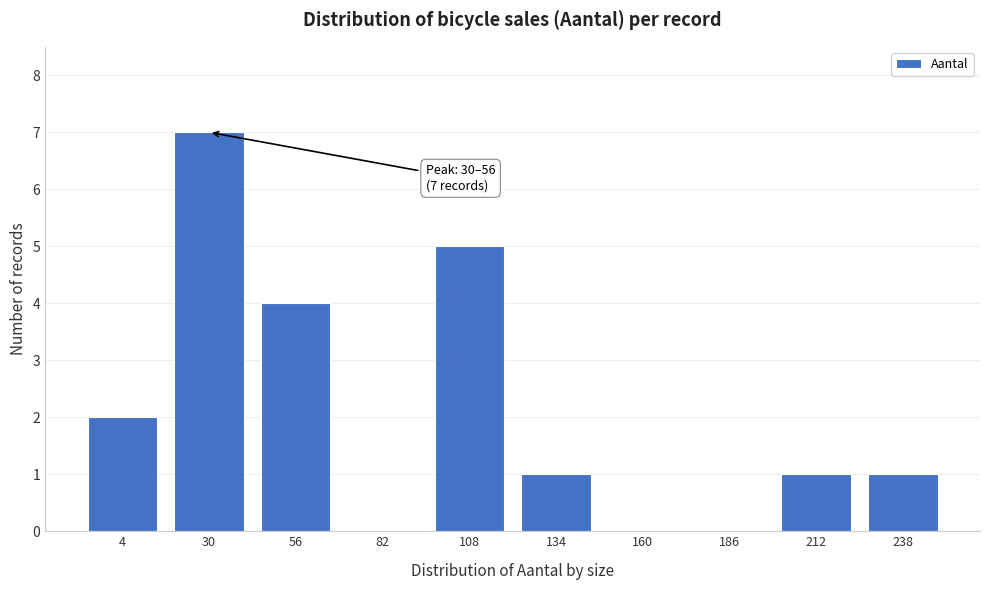

Reading left to right, what are all the values shown in this chart?

4=2	30=7	56=4	82=0	108=5	134=1	160=0	186=0	212=1	238=1